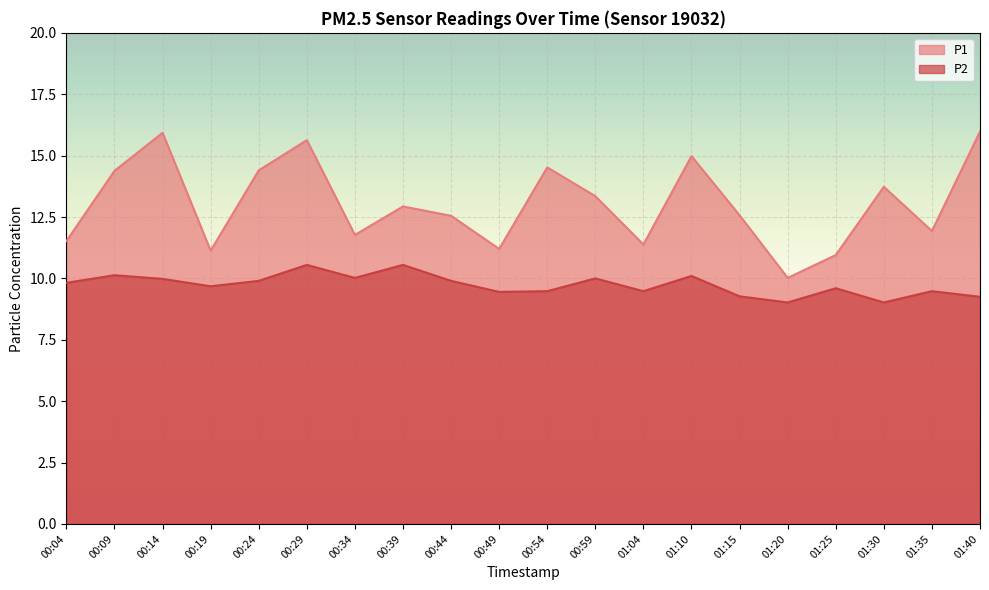

Which series changed the most between 01:30 and 01:35?

P1